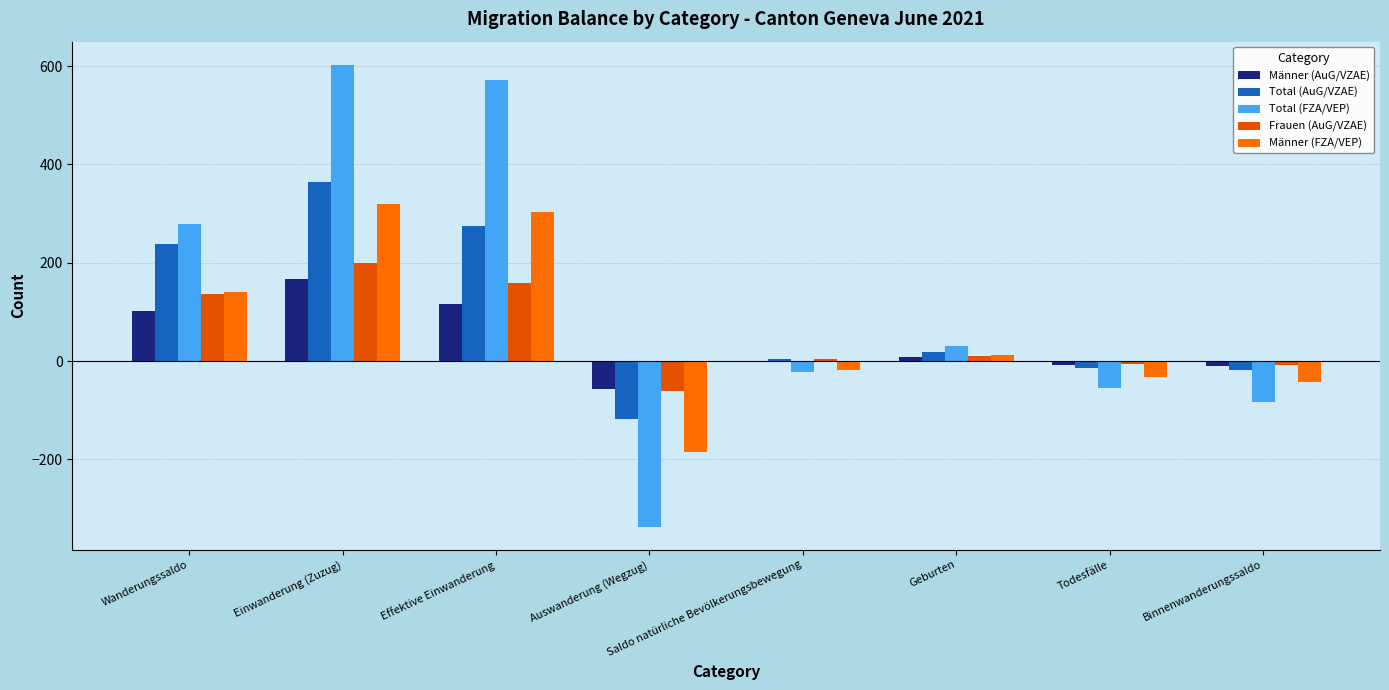

How many groups of bars are there?

8